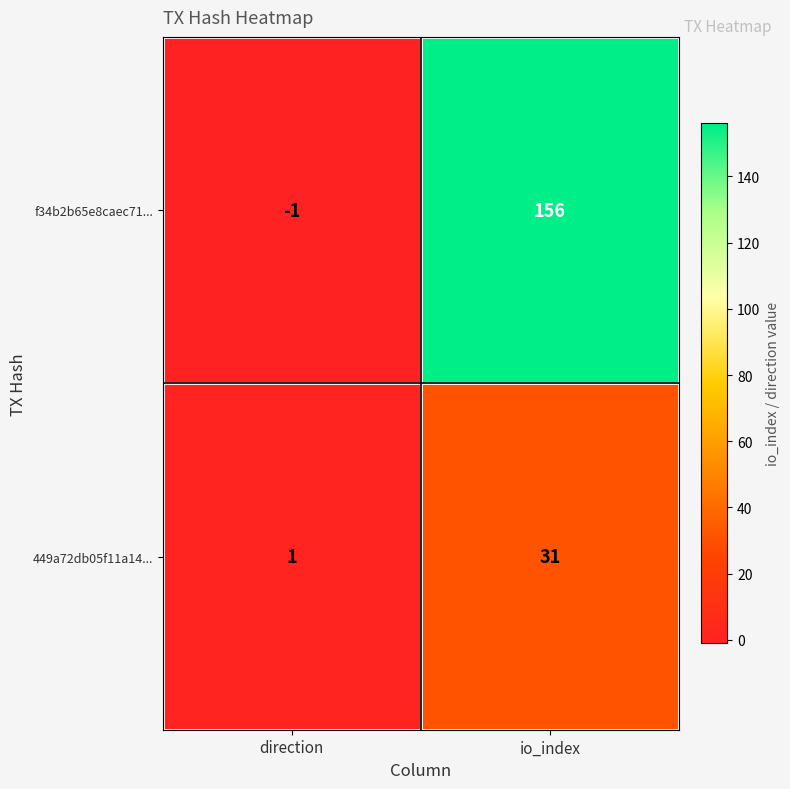

Reading right to left, transcribe all the data shown in this chart.

f34b2b65e8caec71...: 156	-1
449a72db05f11a14...: 31	1